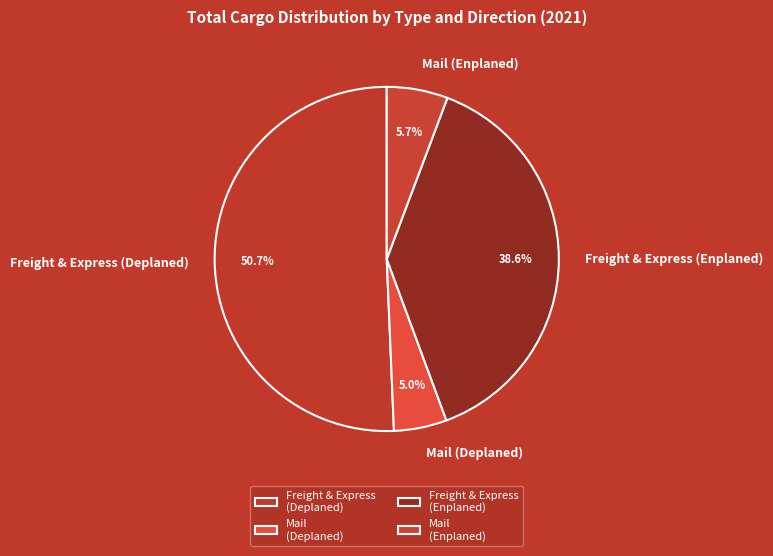

What is the largest slice in the pie chart?

Freight & Express (Deplaned)